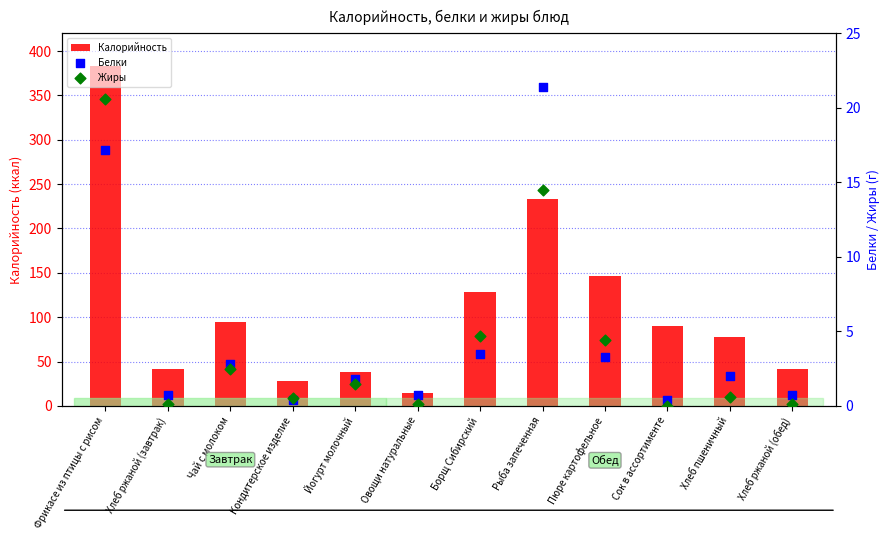

Which series has the largest Y range (max minus min)?

Калорийность